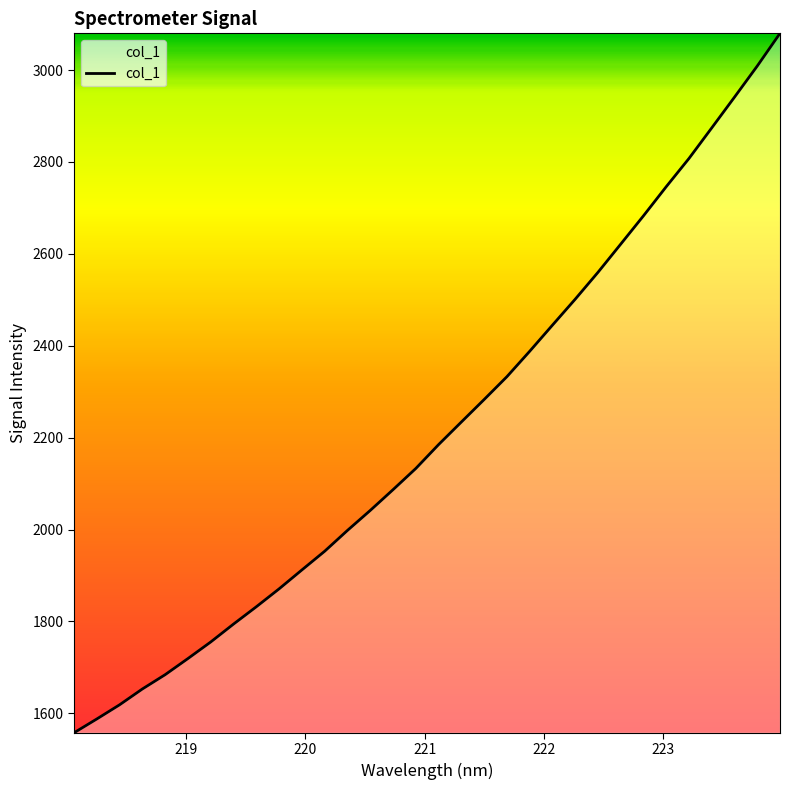

What is the difference between the maximum and minimum values?

1522.0